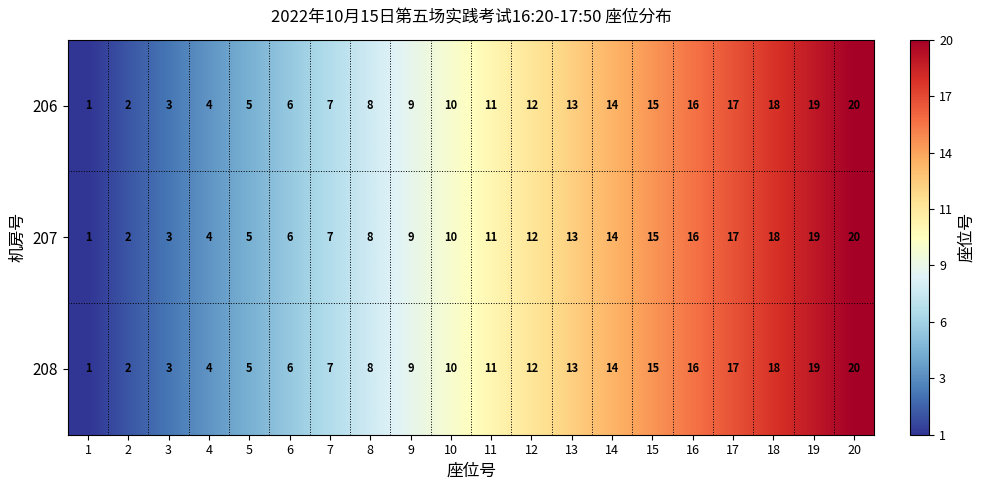

What is the approximate value of 207 at 18, to the nearest 5?

20